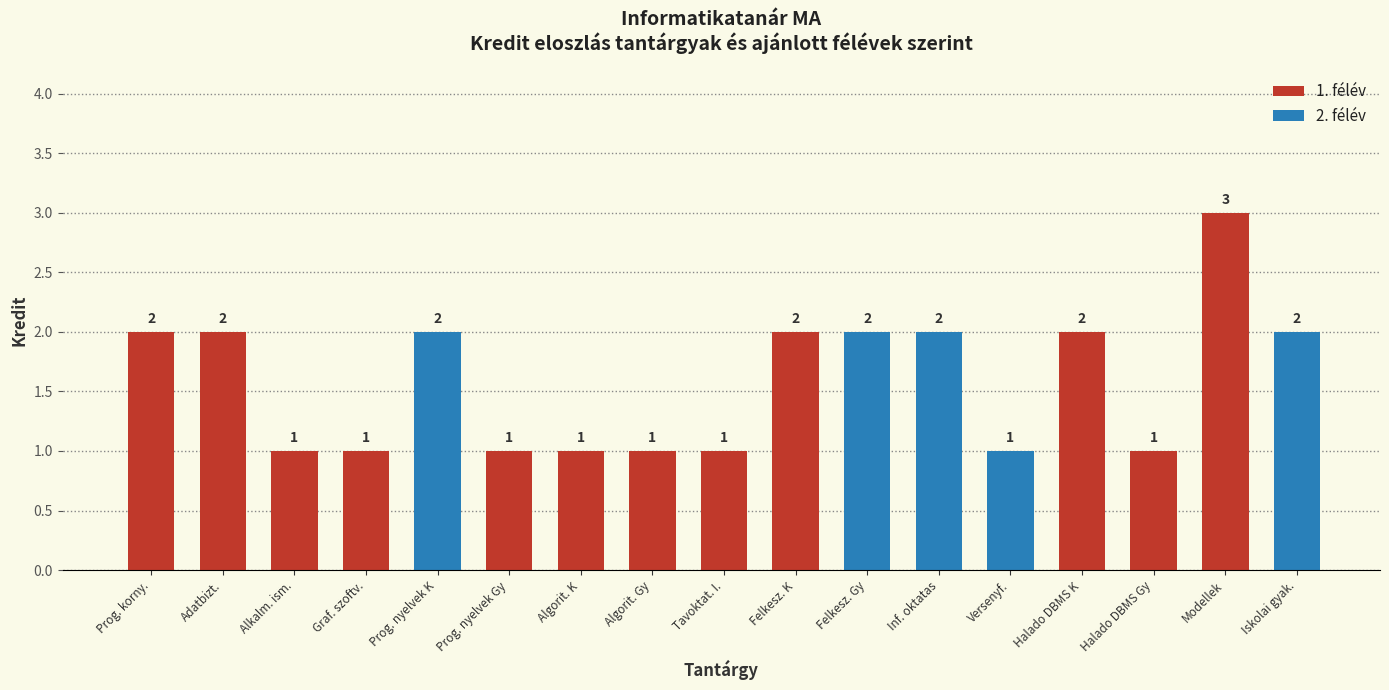

At which category does the chart reach its peak across all series?

Modellek